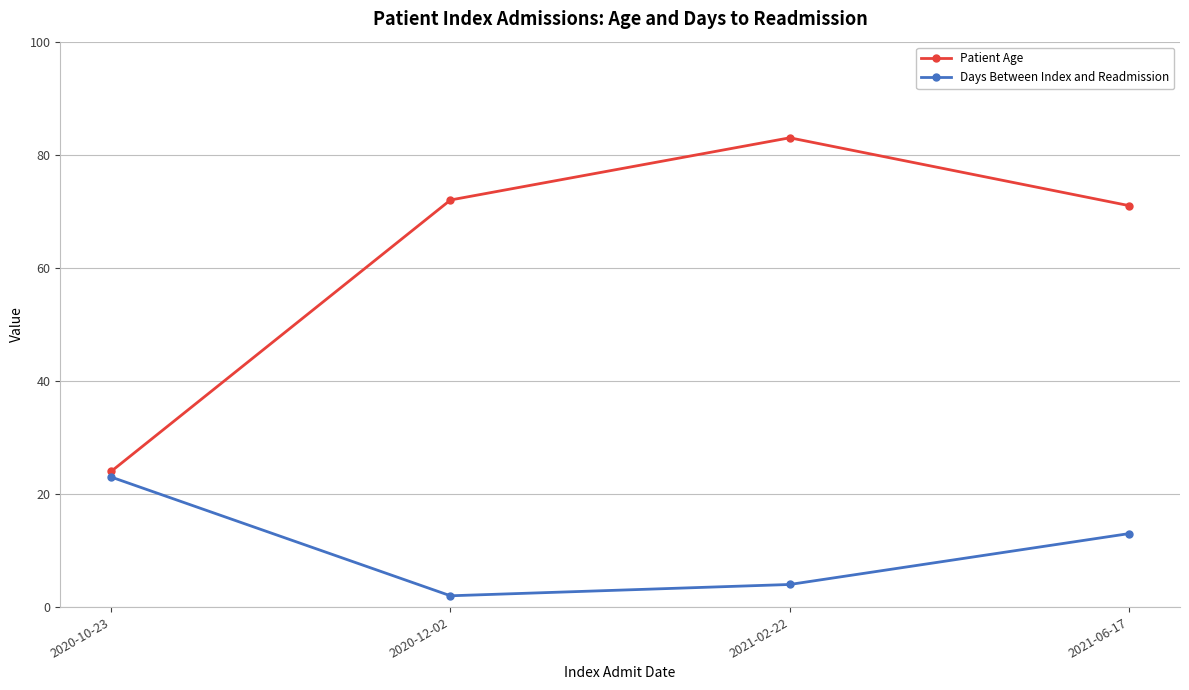

What is the difference between the Patient Age values at 2021-02-22 and 2020-12-02?

11